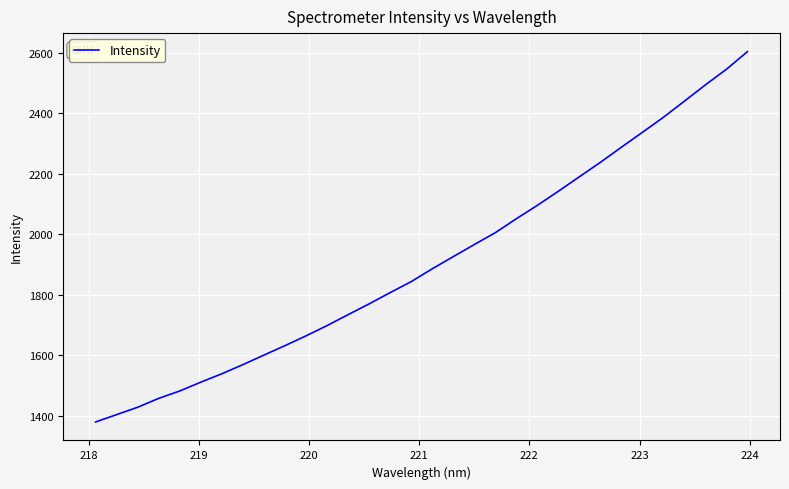

Is this an area chart (filled region under the line)?

No